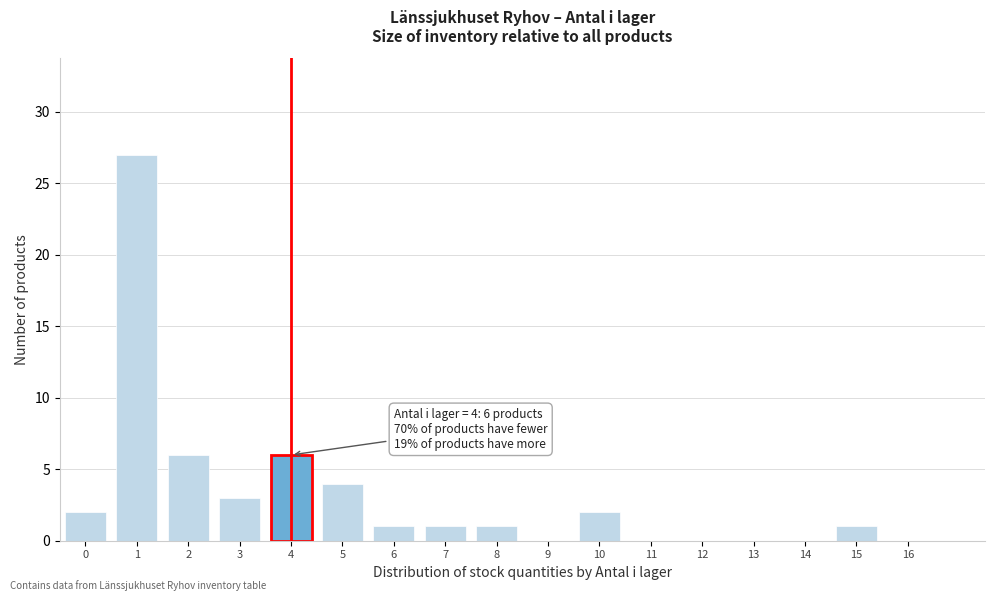

Reading left to right, extract all data points from this chart.

0=2	1=27	2=6	3=3	4=6	5=4	6=1	7=1	8=1	9=0	10=2	11=0	12=0	13=0	14=0	15=1	16=0